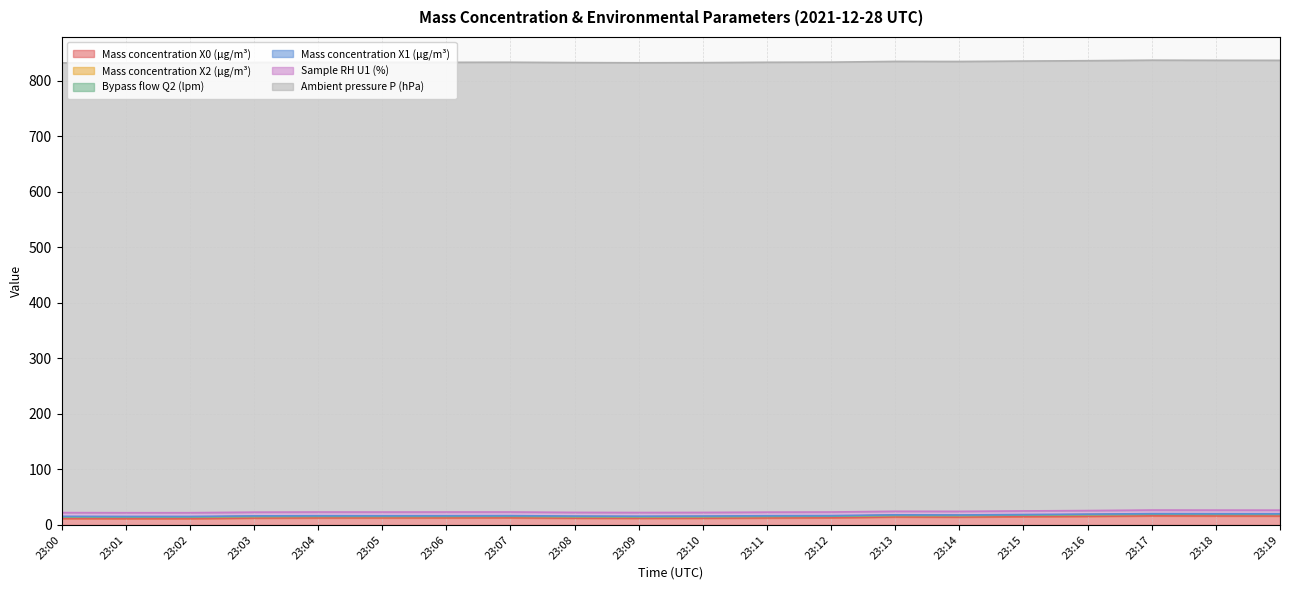

The value of Ambient pressure P (hPa) at 23:13 is 810.5. True or false?

True